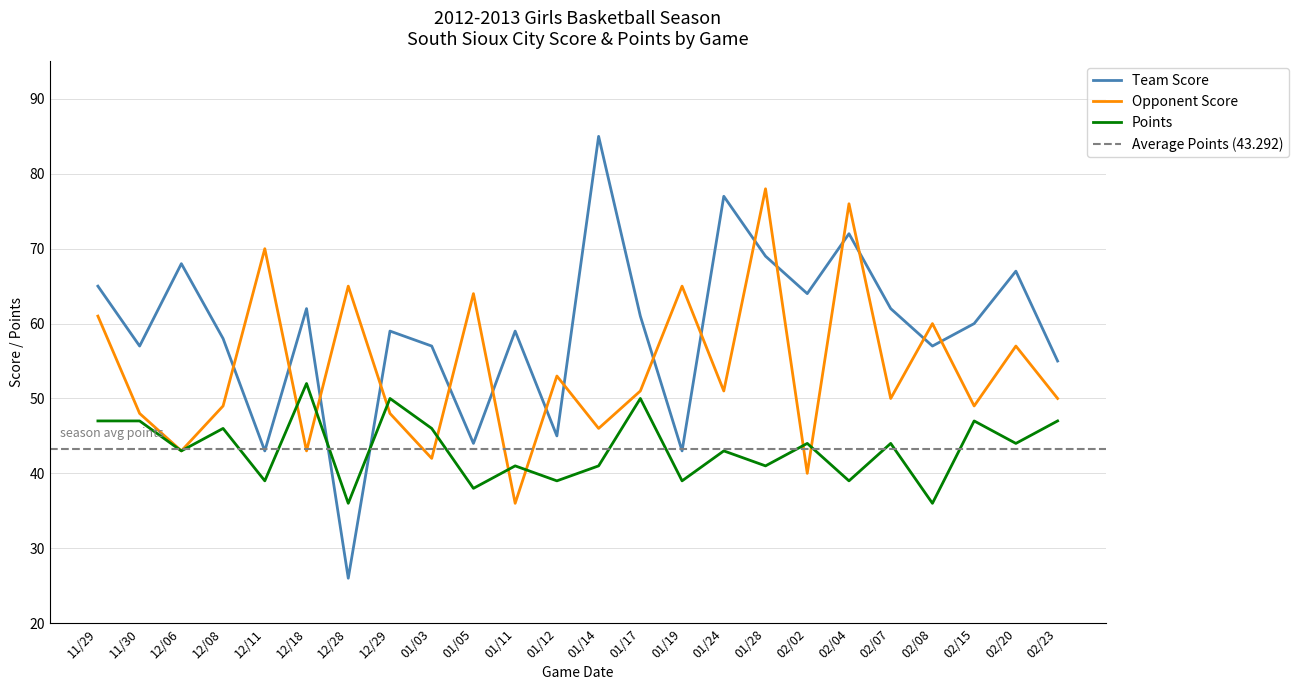

What is the average value of the Opponent Score series?

54